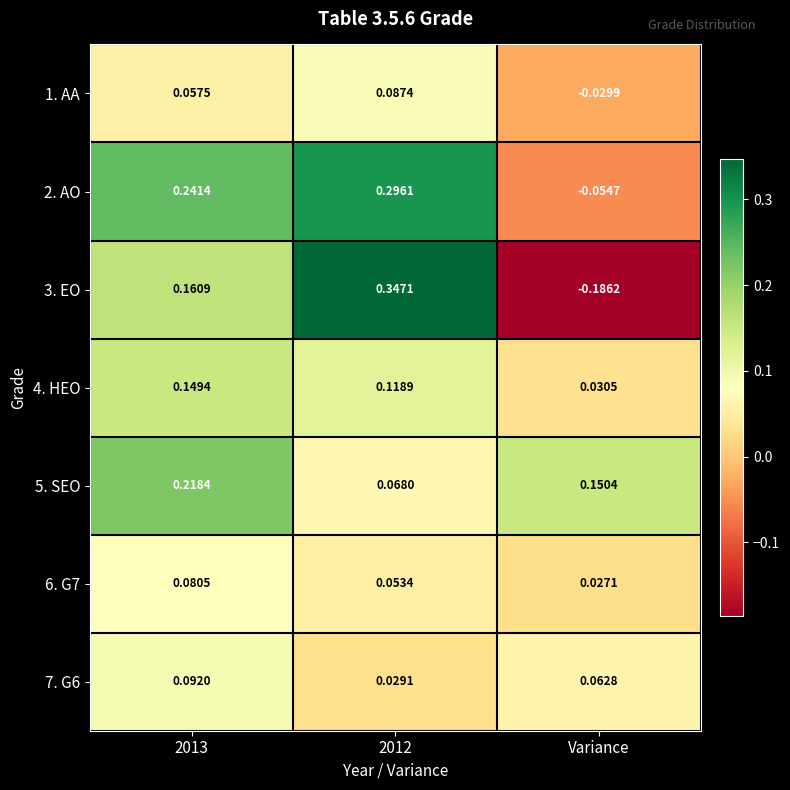

At which label is 6. G7 closest to 0?

Variance